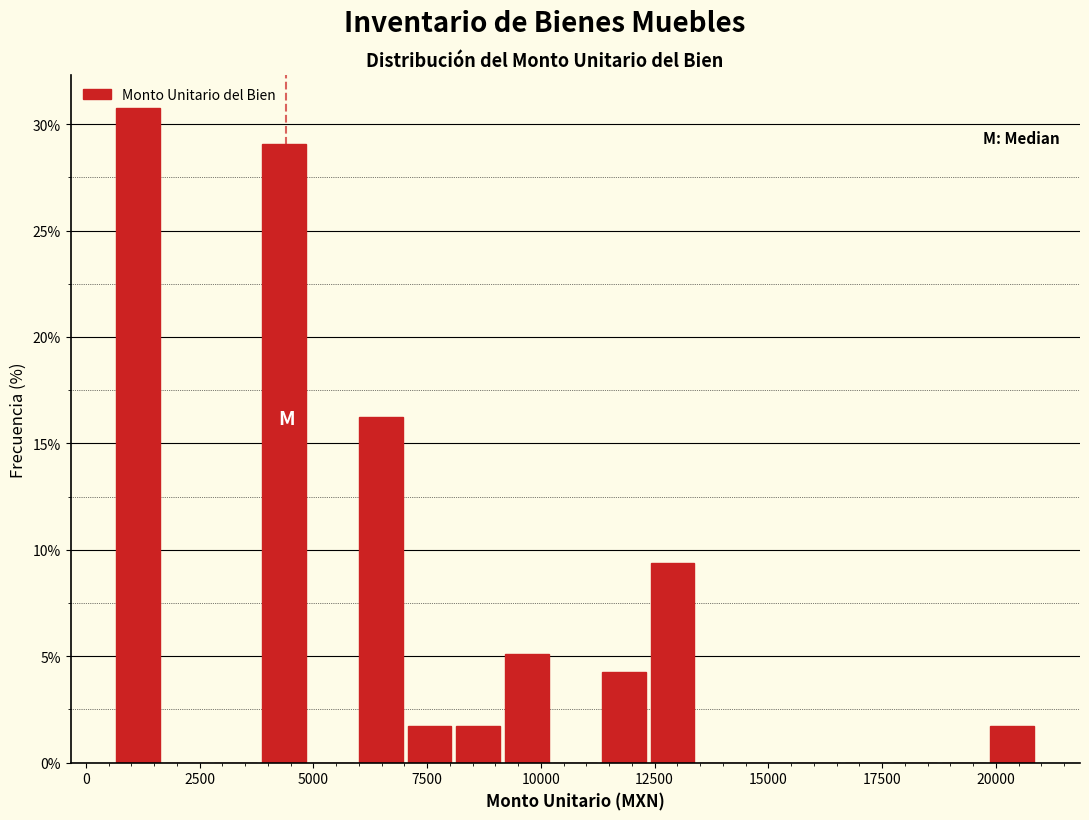

Around what value on the x-axis is the tallest bar? Give the approximate position of its centre, as read against the axis.

1000